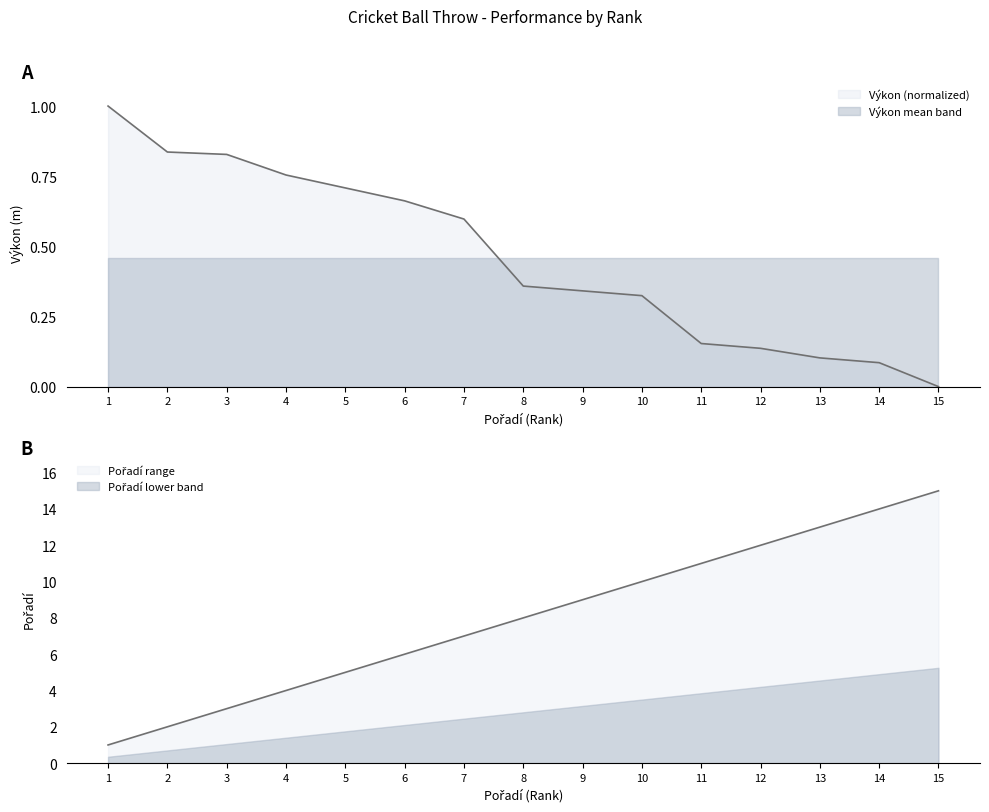

True or false: Výkon has a value of -0.5 at 15.

False